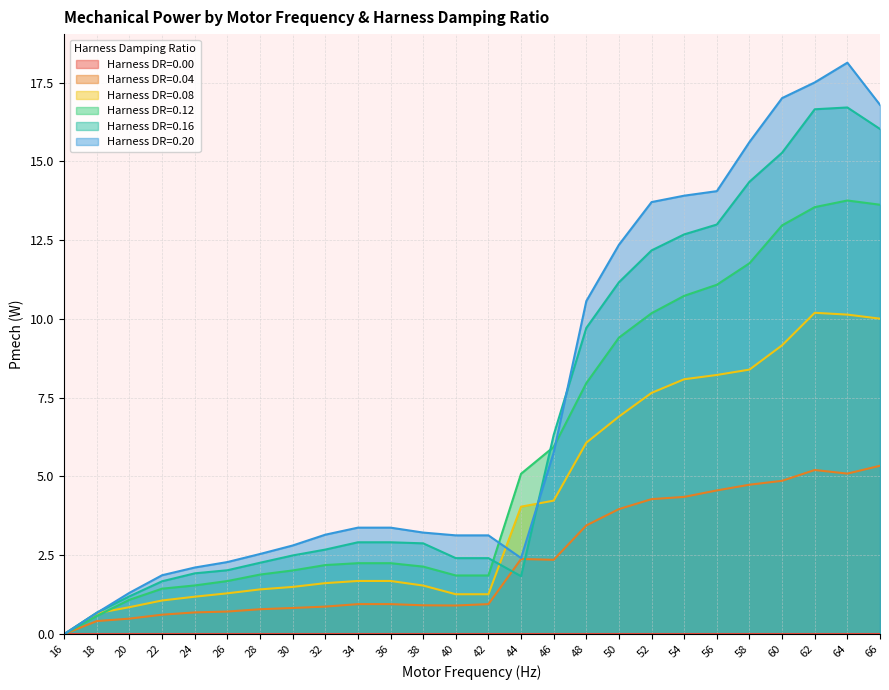

What is the difference between the highest and lowest values at 60?

17.0